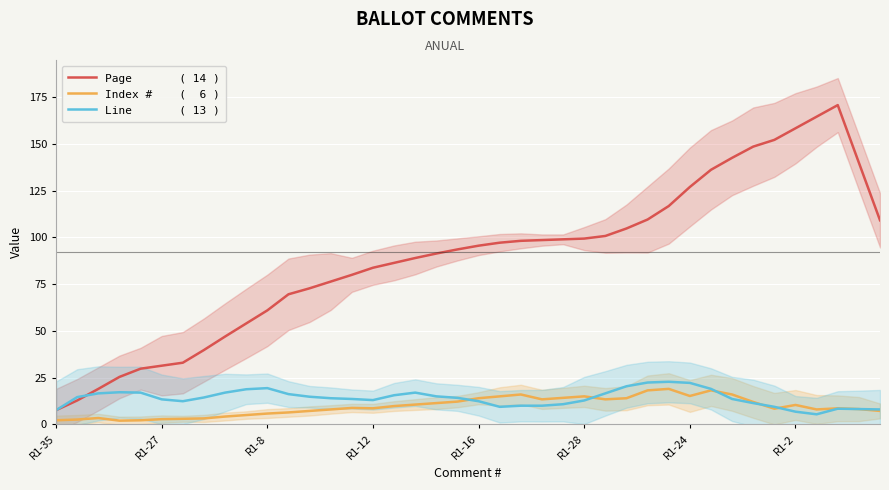

At how many categories does at least one series exceed 19?

37